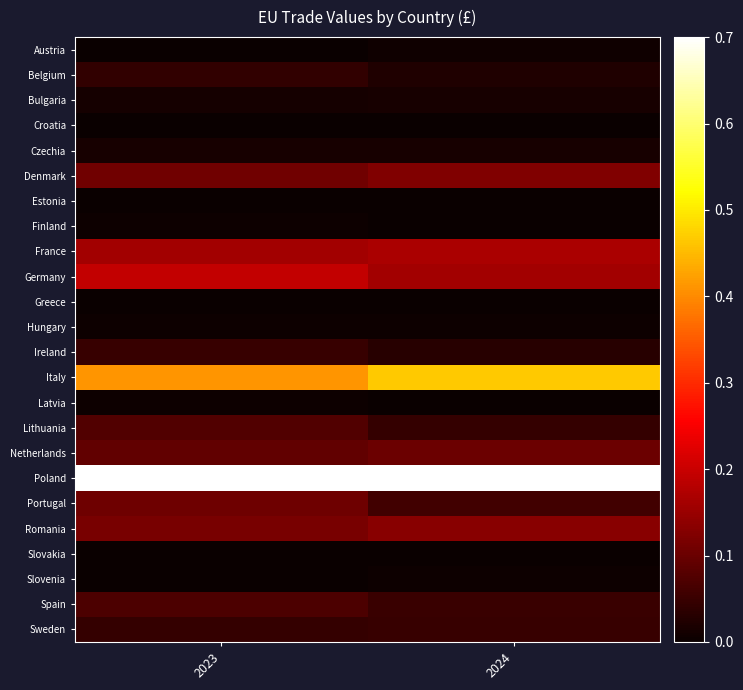

At which category is the sum across all series the highest?

2023